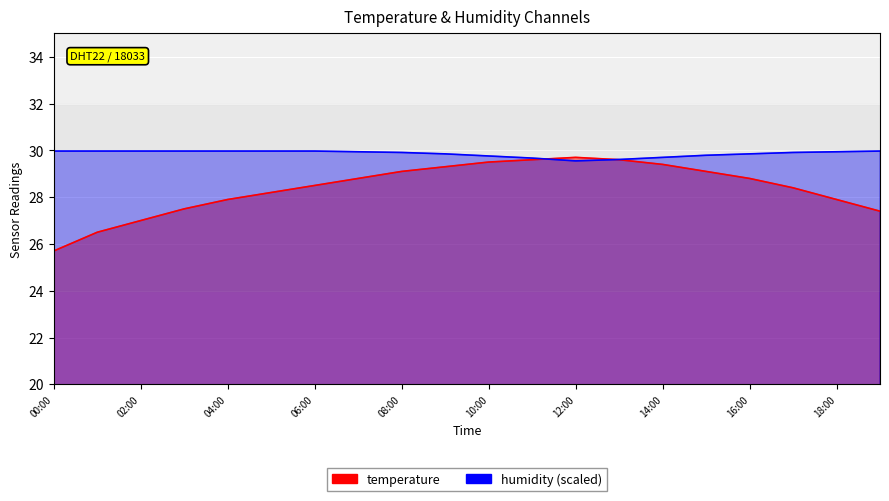

What is the spread (max minus min) of values at 01:00?

3.5